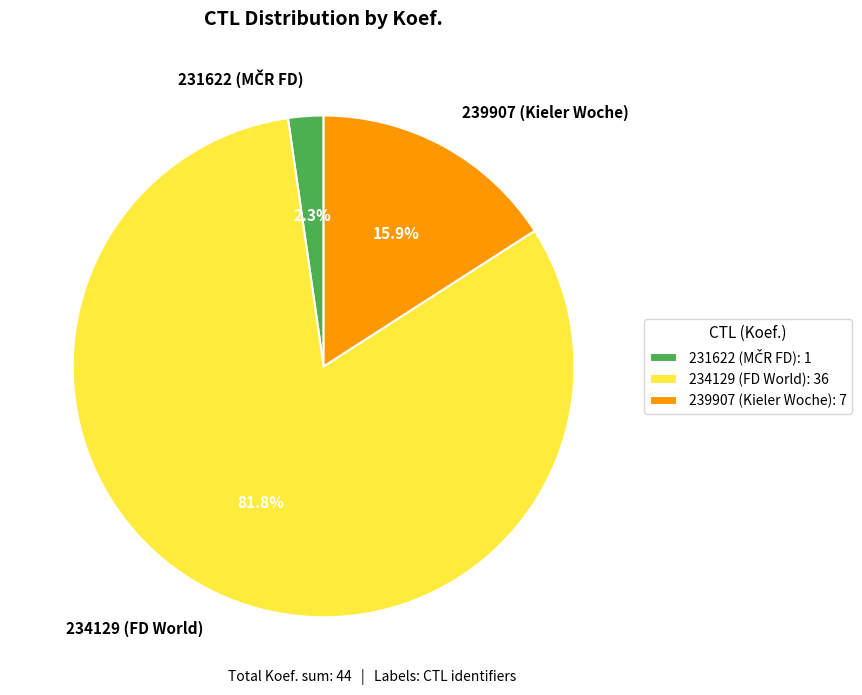

Which category has the smallest portion of the pie?

231622